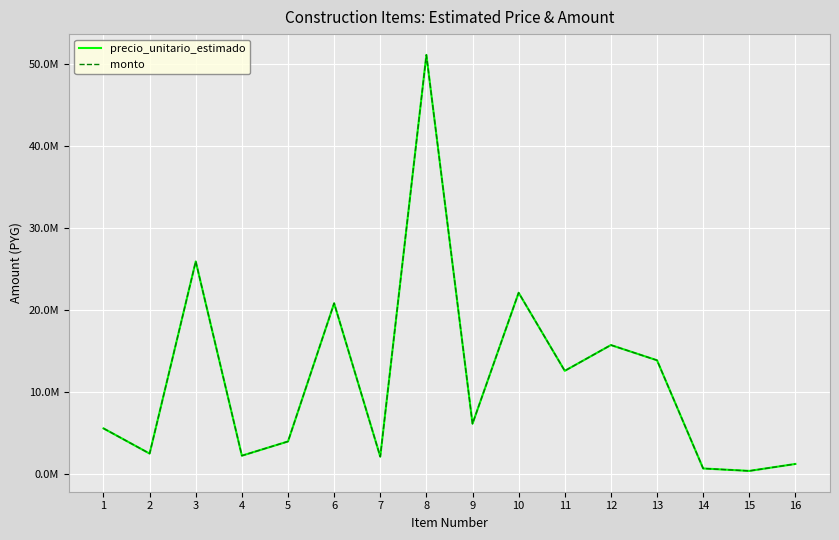

Reading right to left, transcribe all the data shown in this chart.

precio_unitario_estimado: 1200000	350000	650000	13860000	15718680	12570400	22105000	6113300	51147400	2090000	20822500	3947400	2209480	25931500	2466900	5544000
monto: 1200000	350000	650000	13860000	15718680	12570400	22105000	6113300	51147400	2090000	20822500	3947400	2209480	25931500	2466900	5544000